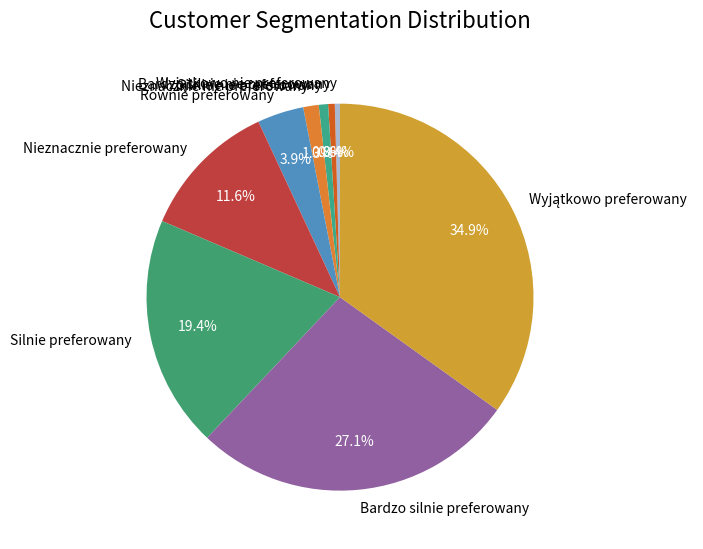

The Bardzo silnie preferowany slice represents 27% of the pie. True or false?

True